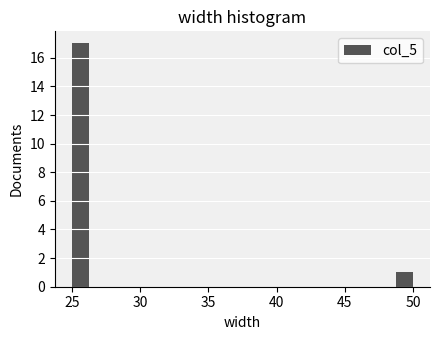

Read against the x-axis, roughly where is the centre of the tallest bar?

25.5